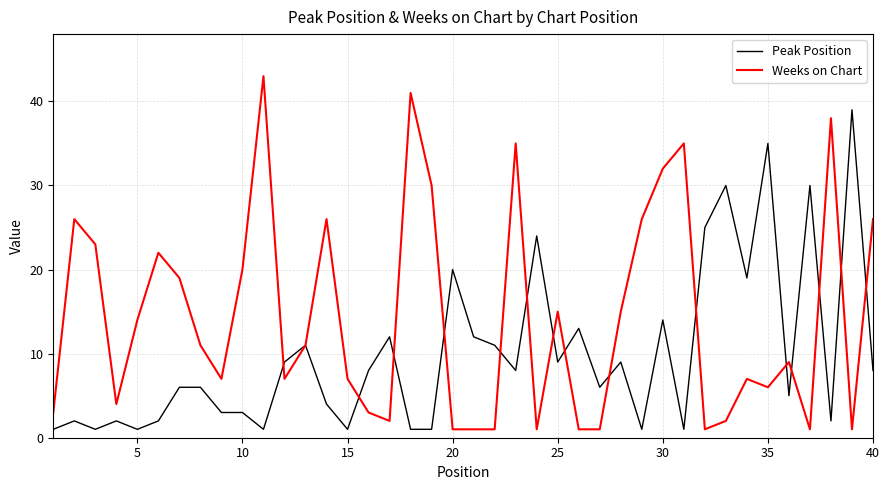

Which series has the largest range (max minus min)?

Weeks on Chart